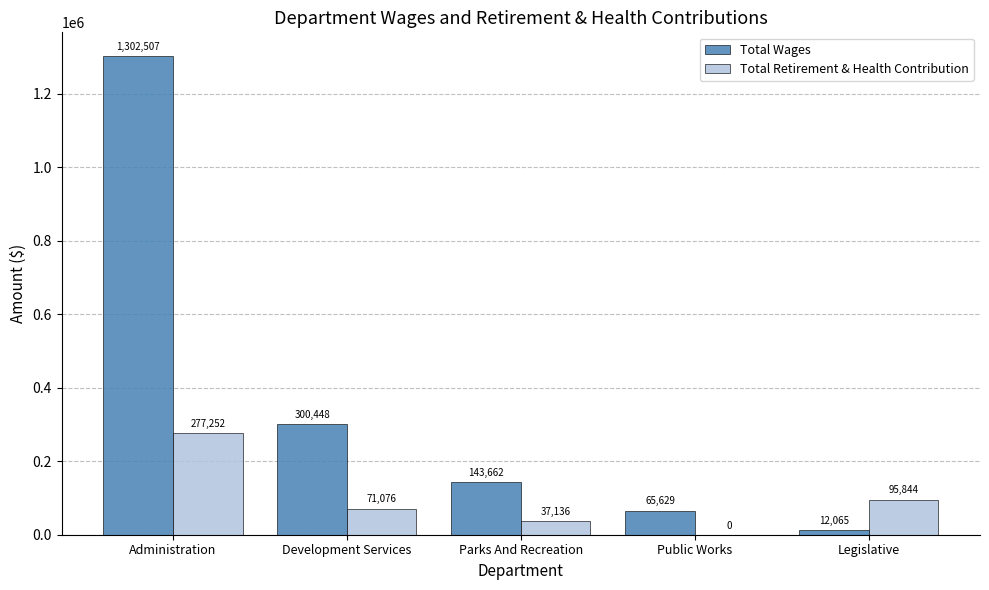

At which category is the sum across all series the highest?

Administration